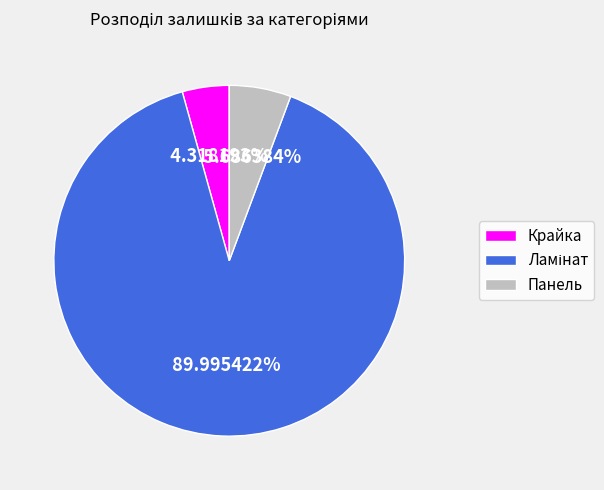

Does any single category account for the majority?

Yes